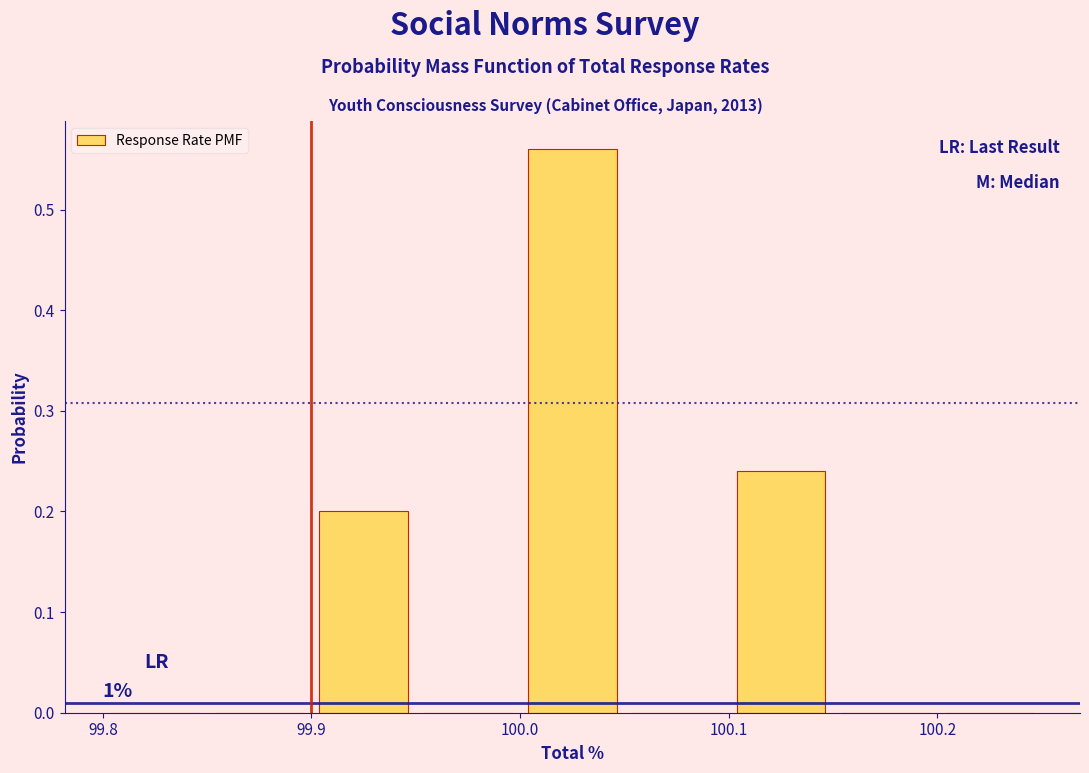

Which range on the x-axis has the tallest bar?

100.00 to 100.05